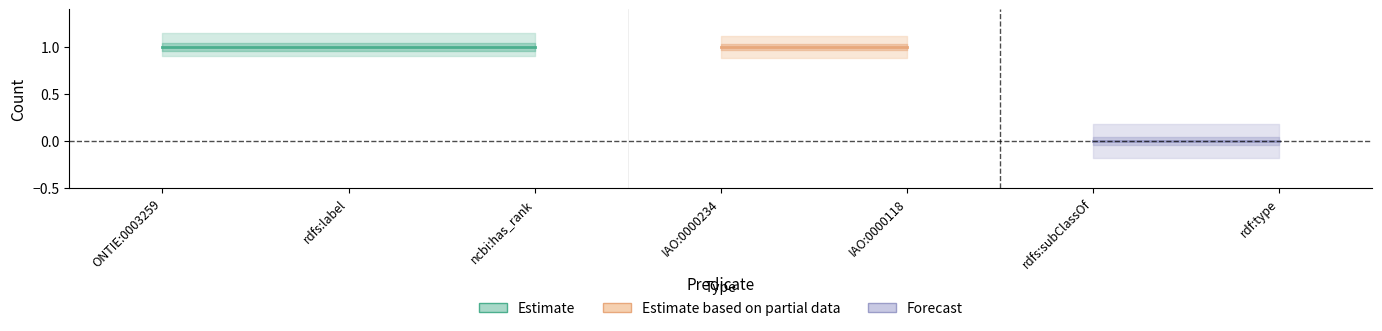

What position from the left is ncbi:has_rank?

3